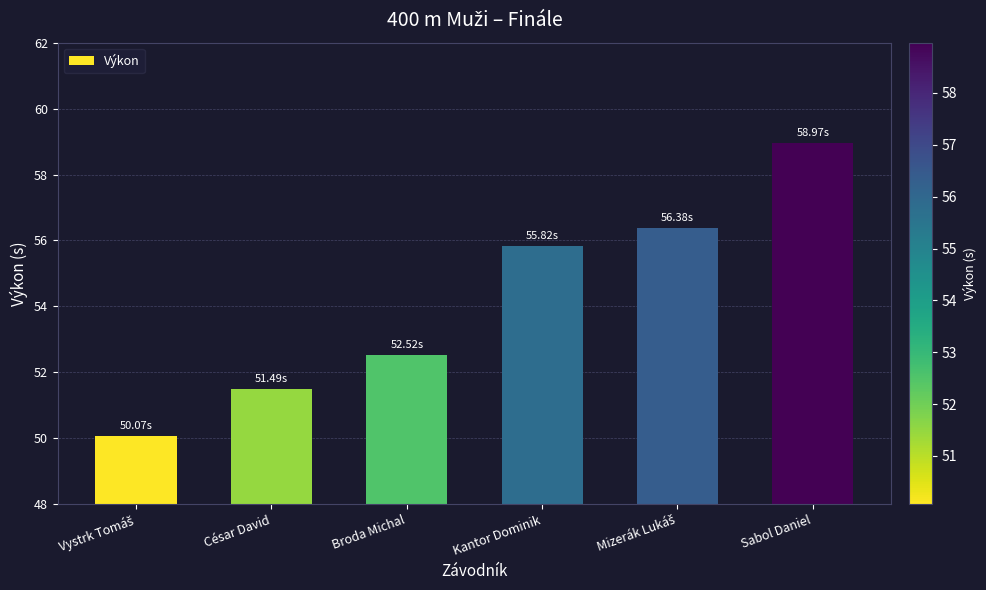

Which has a higher value, Kantor Dominik or Broda Michal?

Kantor Dominik